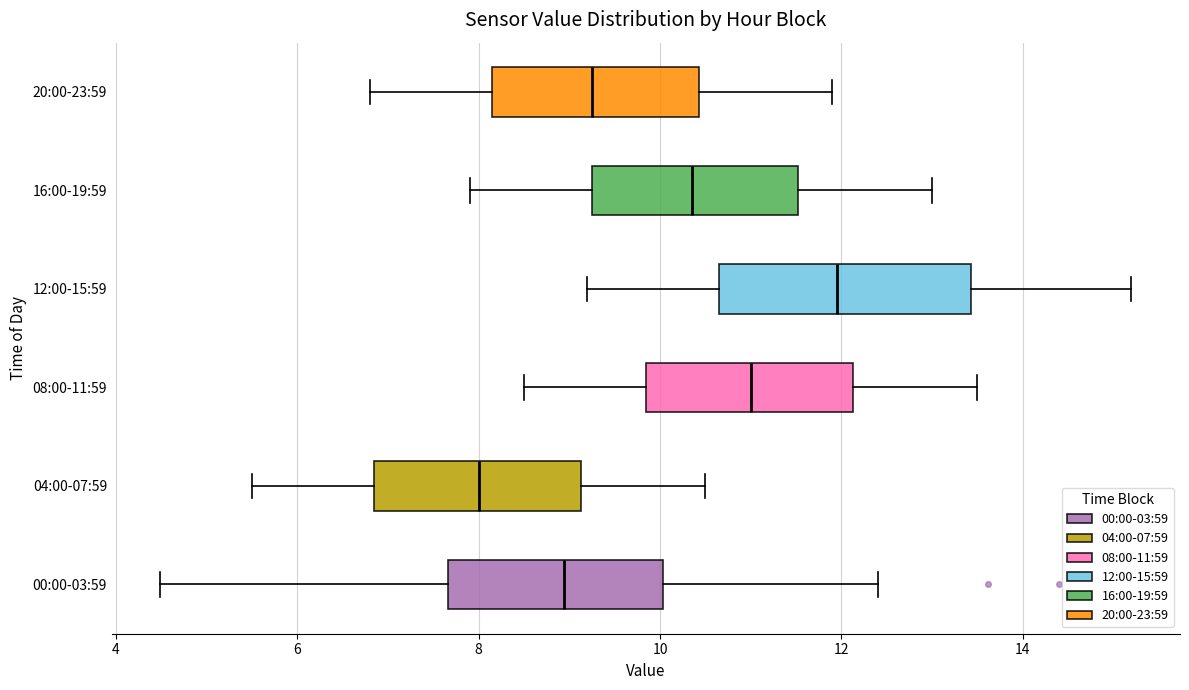

Reading bottom to top, read every box against the x-axis: the position of its median line, the range the box covers, and the ends of its whiskers. The values are not printed on the chart, so give them approximately, as read against the axis.

00:00-03:59: median 9.0, box 7.6 to 10.0, whiskers 4.4 to 12.4
04:00-07:59: median 8.0, box 6.8 to 9.2, whiskers 5.6 to 10.6
08:00-11:59: median 11.0, box 9.8 to 12.2, whiskers 8.6 to 13.6
12:00-15:59: median 12.0, box 10.6 to 13.4, whiskers 9.2 to 15.2
16:00-19:59: median 10.4, box 9.2 to 11.6, whiskers 8.0 to 13.0
20:00-23:59: median 9.2, box 8.2 to 10.4, whiskers 6.8 to 12.0